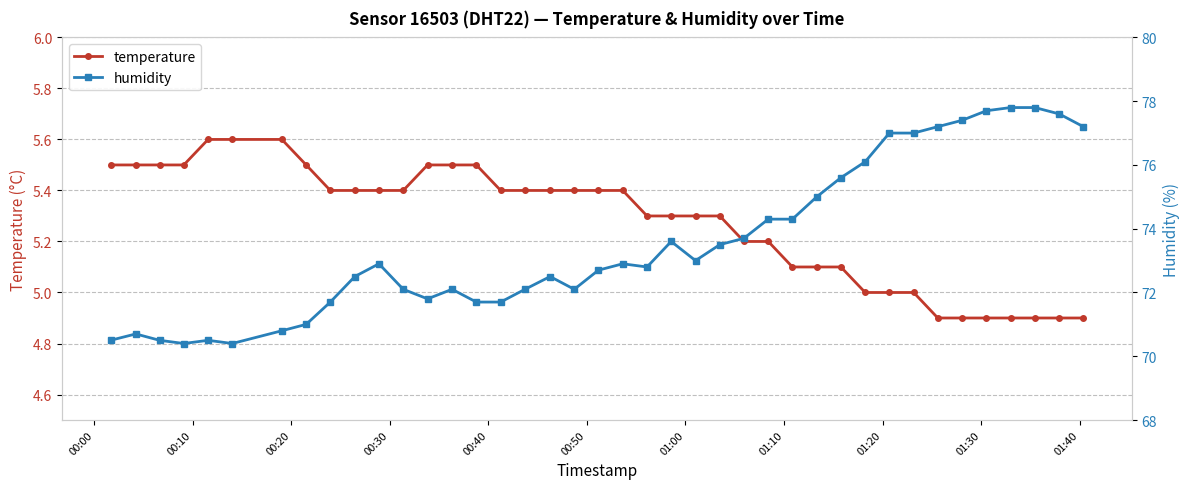

What is the difference between the maximum and minimum values in the temperature series?

0.7